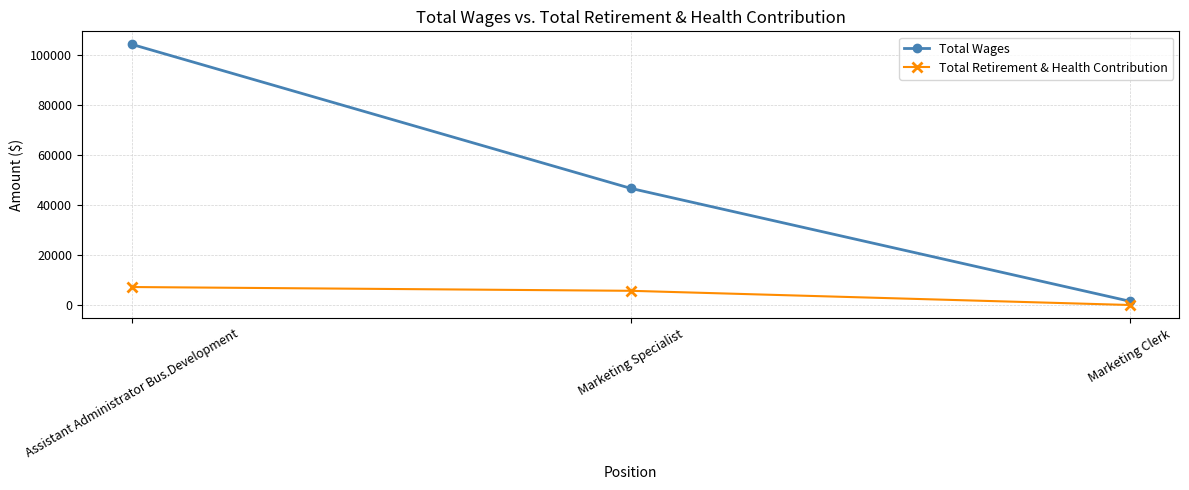

Is it true that Total Wages equals 163151 at Assistant Administrator Bus.Development?

False